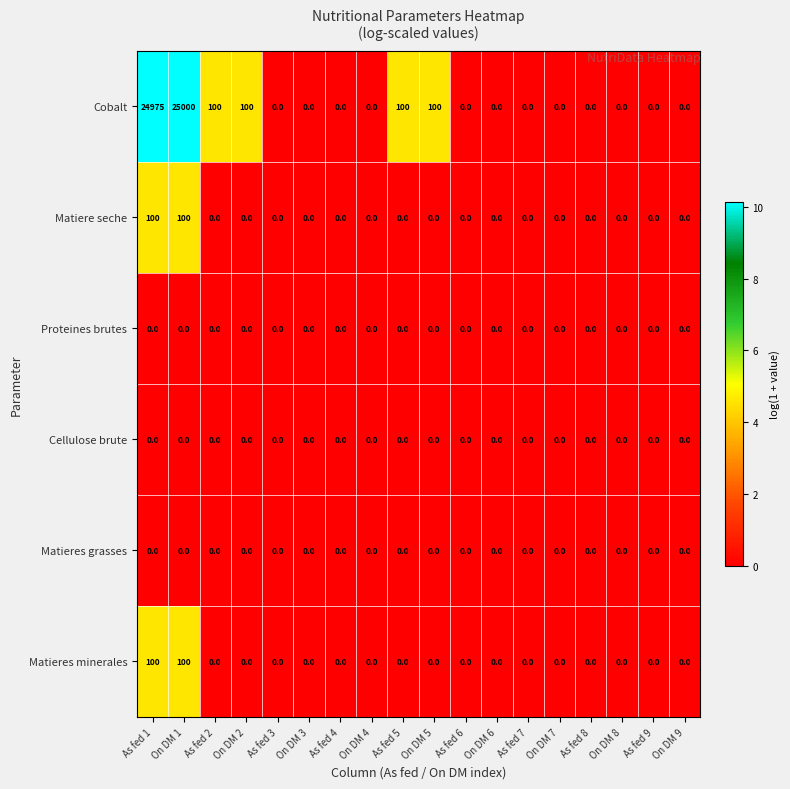

Is the value of Proteines brutes at On DM 5 greater than the value of Cobalt at As fed 1?

No